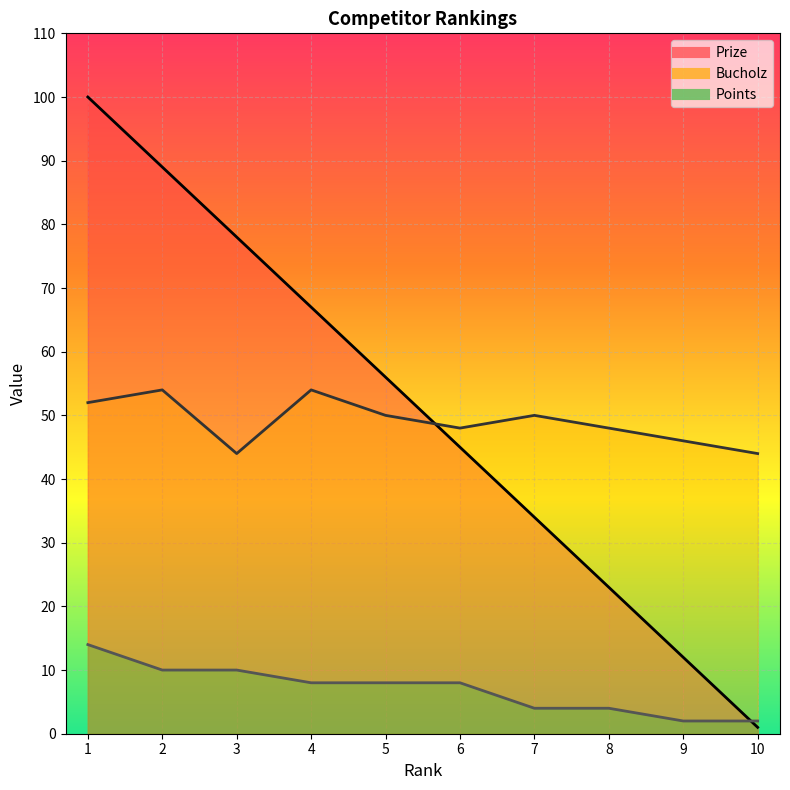

Between 5 and 6, which is larger?

5